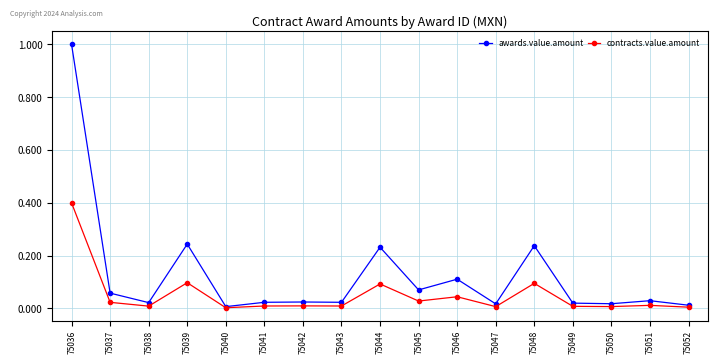

What is the sum of all awards.value.amount values?

2.2